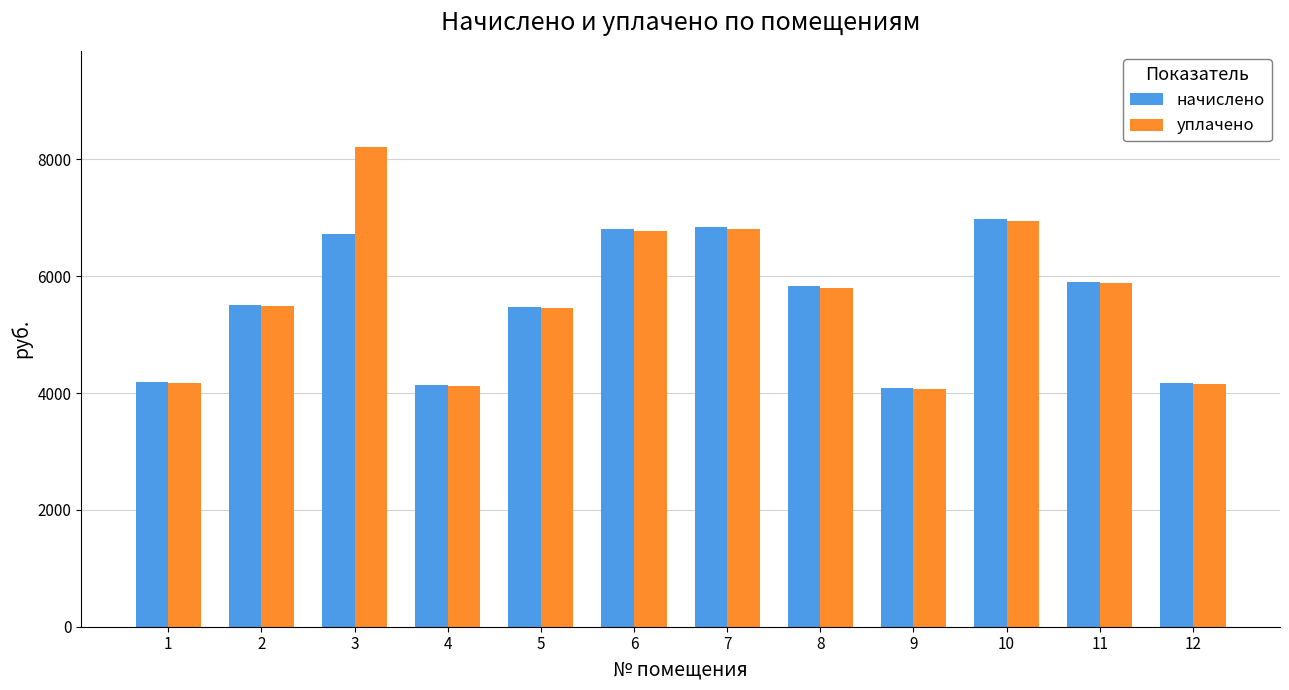

Count the number of data series in this chart.

2